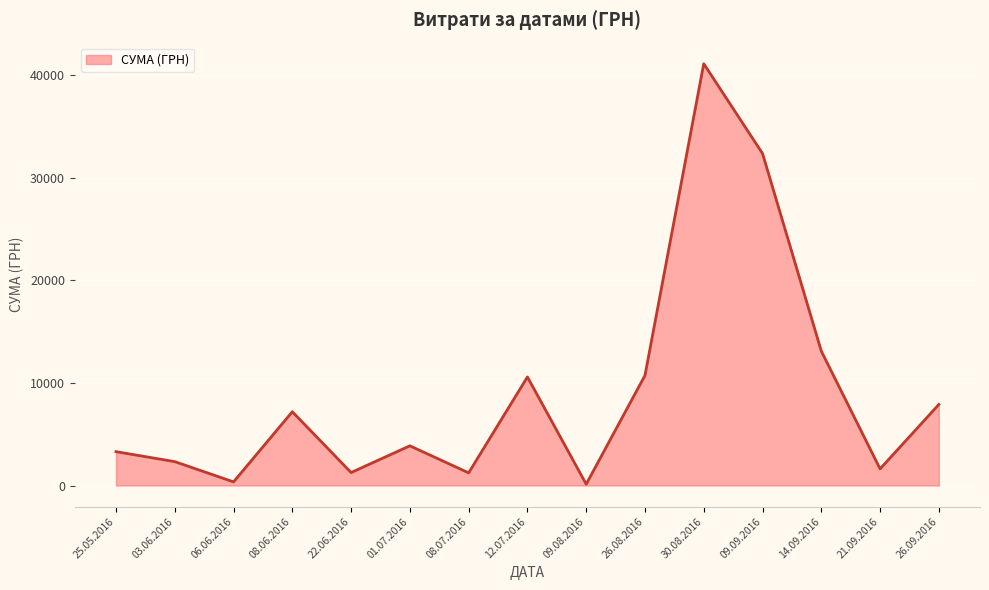

At which label is the value closest to 20627?

14.09.2016